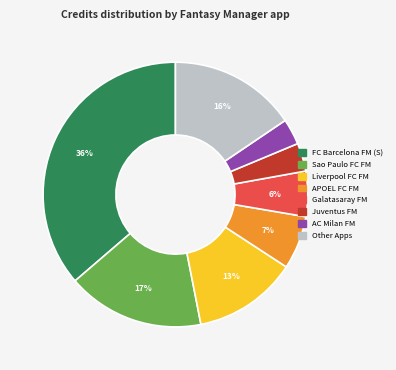

Is there any slice that represents more than half of the pie?

No